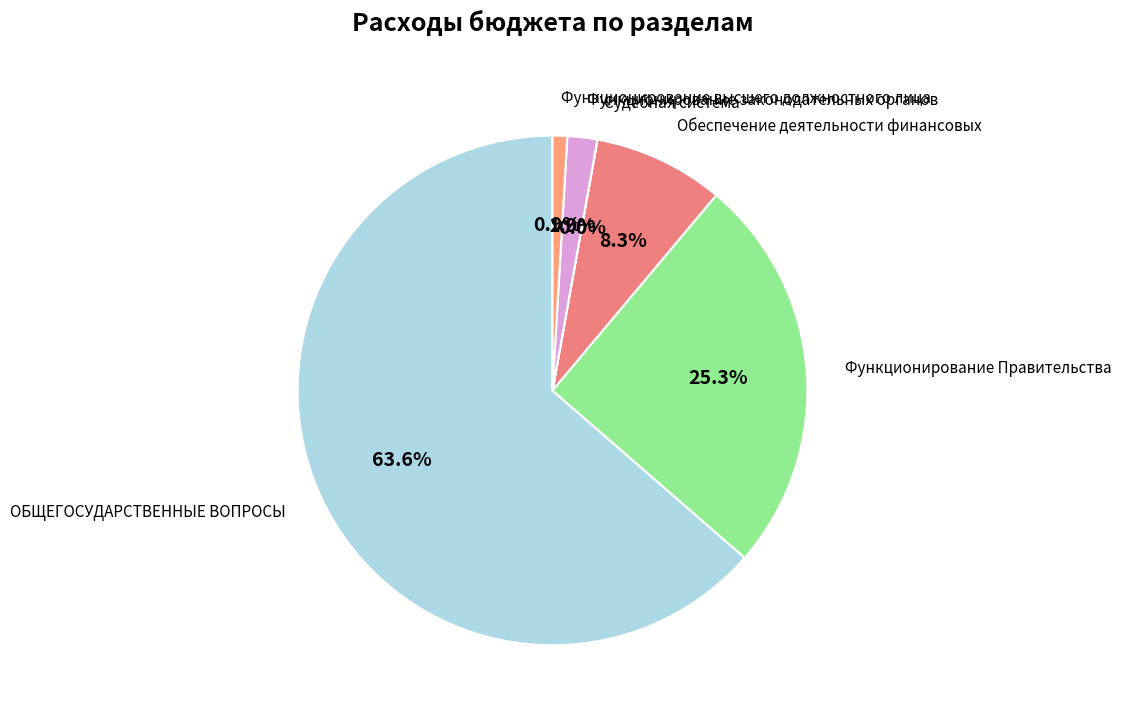

What percentage is NOT represented by Обеспечение деятельности финансовых?

91.7%